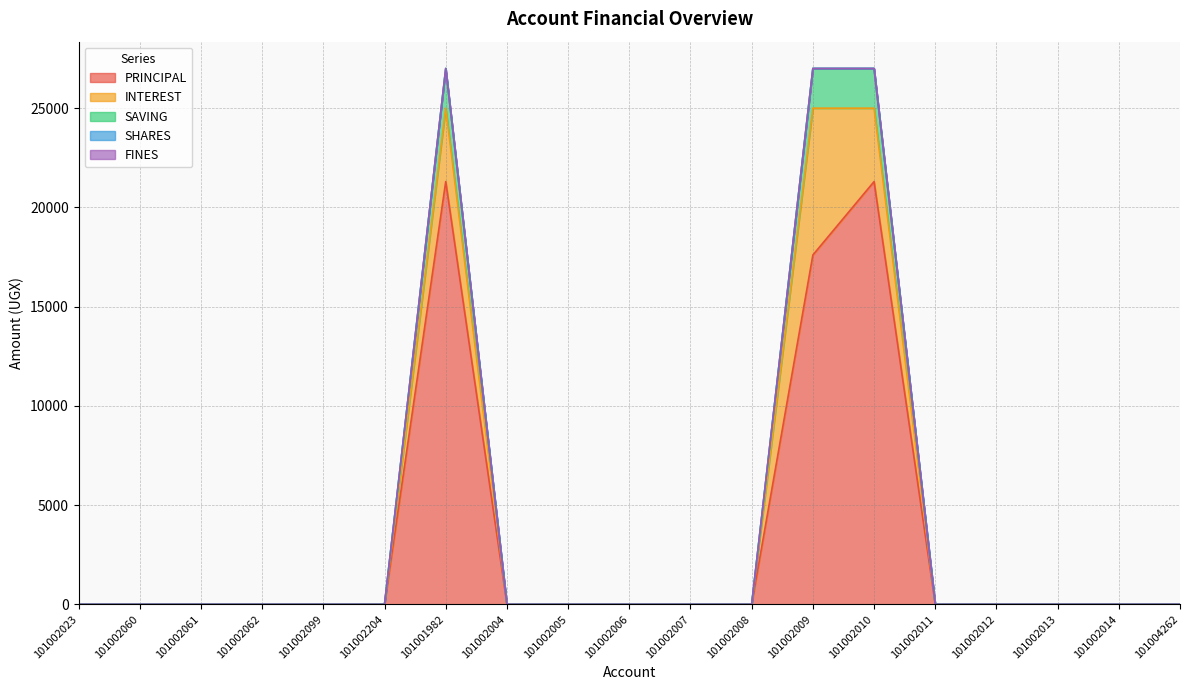

What position from the left is 101004262?

19